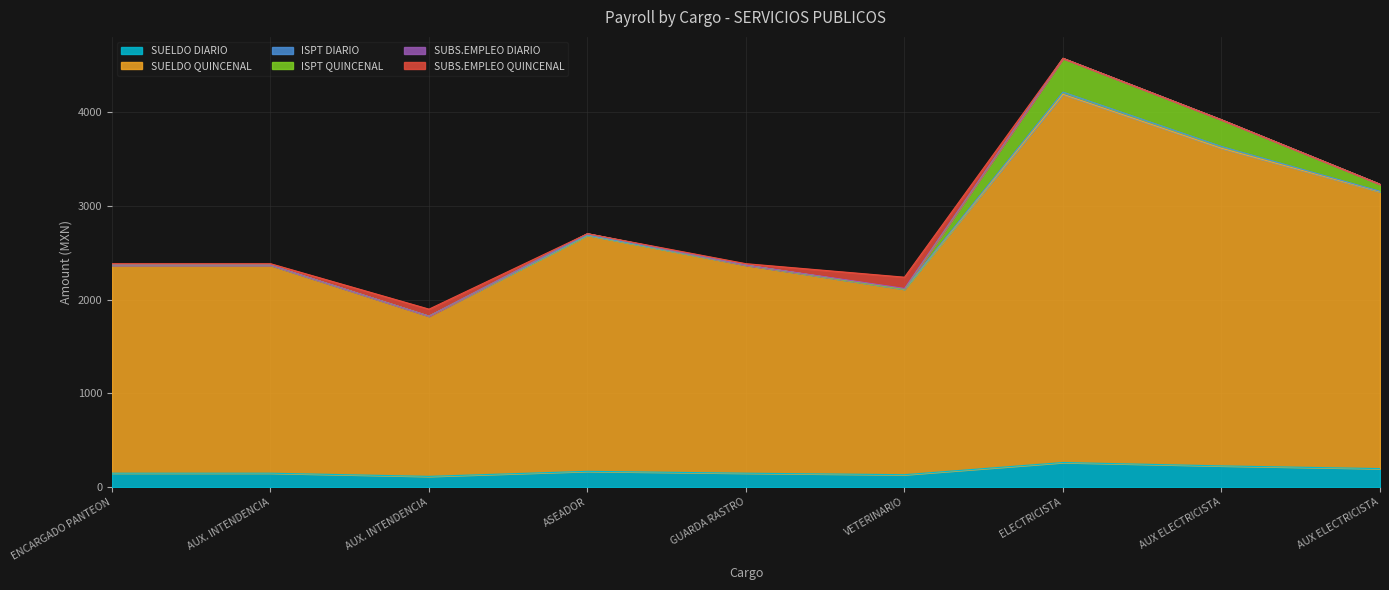

Rank the series at AUX. INTENDENCIA from lowest to highest value.

ISPT DIARIO, ISPT QUINCENAL, SUBS.EMPLEO DIARIO, SUBS.EMPLEO QUINCENAL, SUELDO DIARIO, SUELDO QUINCENAL